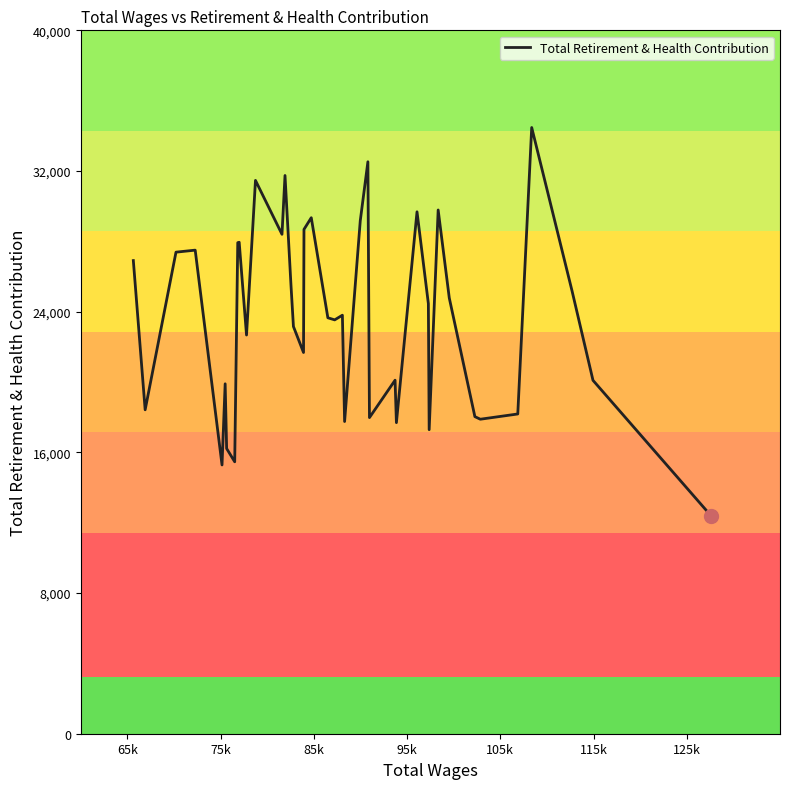

Is this an area chart (filled region under the line)?

No